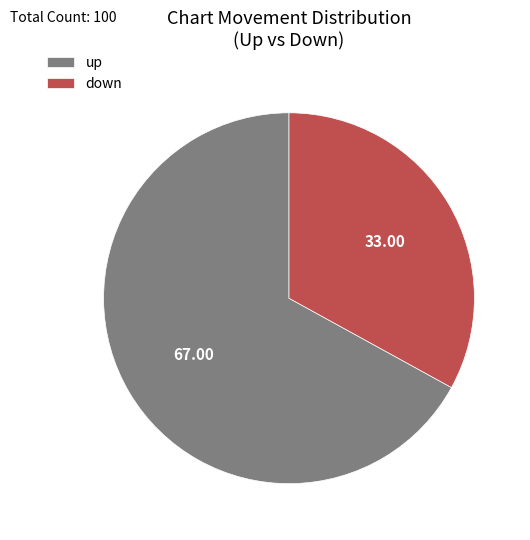

Which has a higher value, up or down?

up